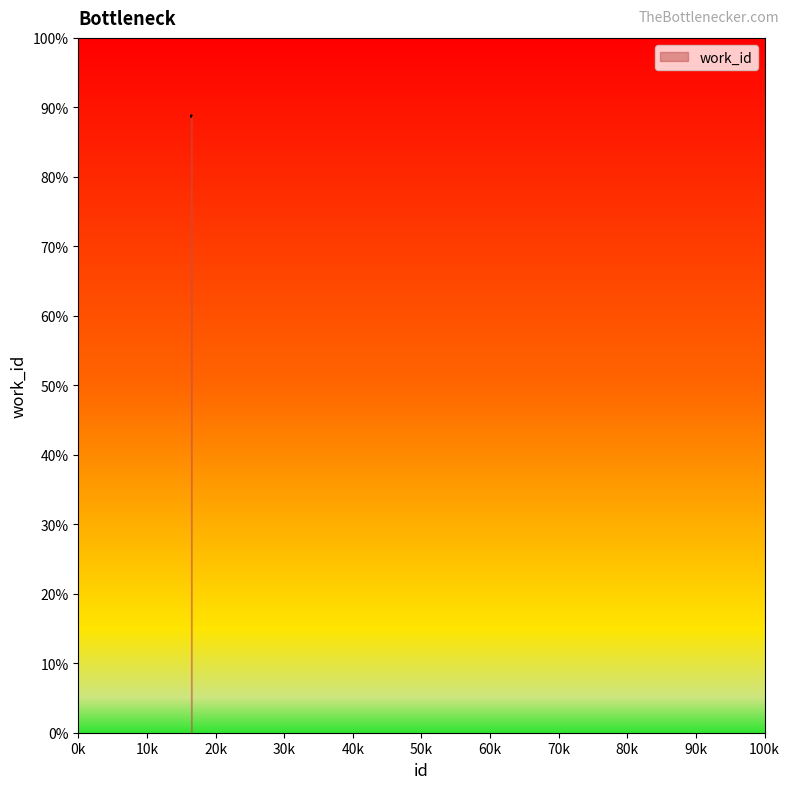

Rank the categories by value from highest to lowest.

16492, 16432, 16440